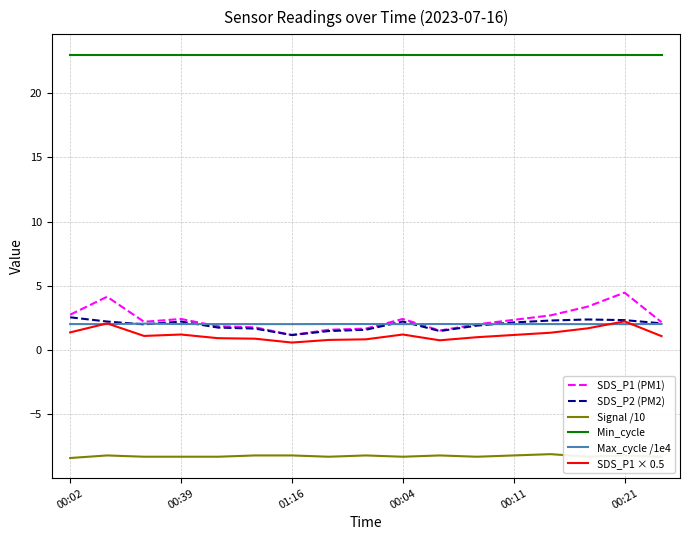

What is the minimum value shown in the chart?

-8.4